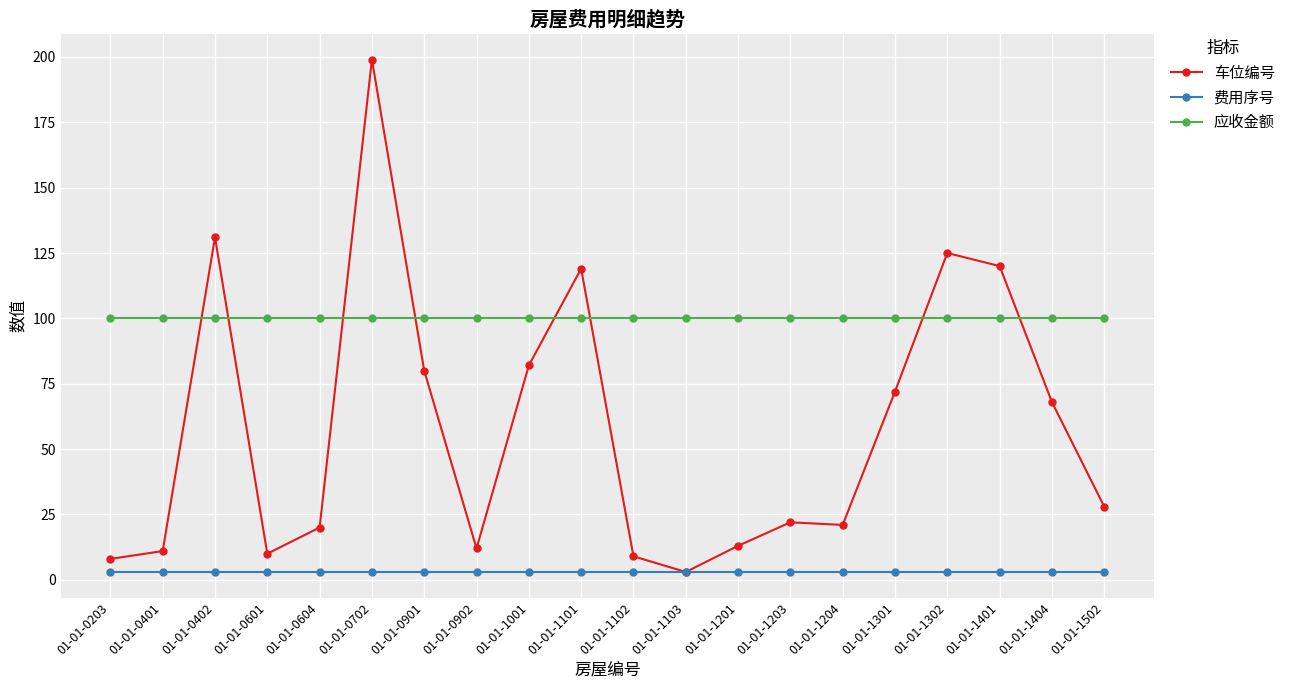

True or false: 车位编号 has more than 1 points higher than both neighbors.

True